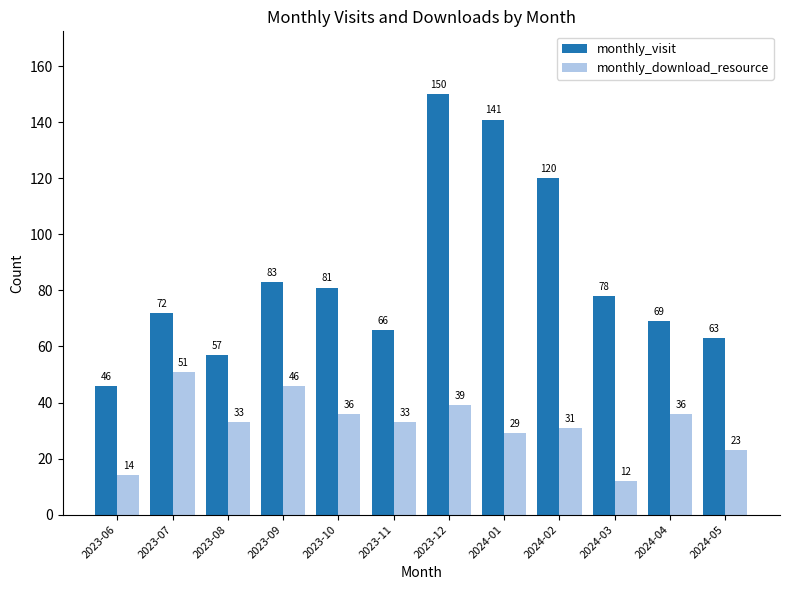

Which series has the largest range (max minus min)?

monthly_visit